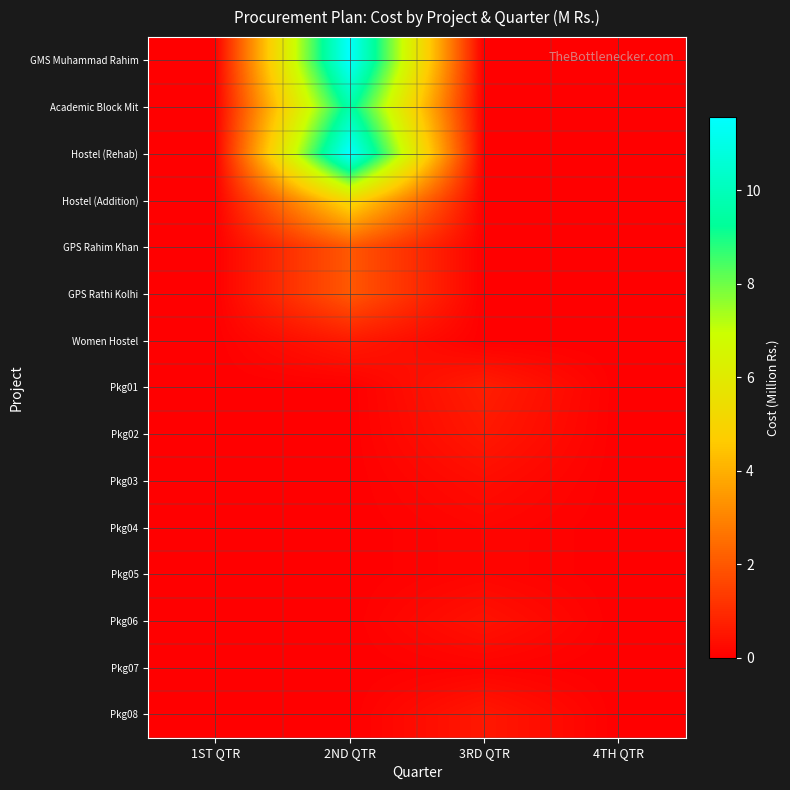

Reading left to right, what are all the values shown in this chart?

GMS Muhammad Rahim: 1ST QTR=0.0	2ND QTR=11.5	3RD QTR=0.0	4TH QTR=0.0
Academic Block Mit: 1ST QTR=0.0	2ND QTR=9.6	3RD QTR=0.0	4TH QTR=0.0
Hostel (Rehab): 1ST QTR=0.0	2ND QTR=11.6	3RD QTR=0.0	4TH QTR=0.0
Hostel (Addition): 1ST QTR=0.0	2ND QTR=5.2	3RD QTR=0.0	4TH QTR=0.0
GPS Rahim Khan: 1ST QTR=0.0	2ND QTR=2.0	3RD QTR=0.0	4TH QTR=0.0
GPS Rathi Kolhi: 1ST QTR=0.0	2ND QTR=2.0	3RD QTR=0.0	4TH QTR=0.0
Women Hostel: 1ST QTR=0.0	2ND QTR=0.6	3RD QTR=0.0	4TH QTR=0.0
Pkg01: 1ST QTR=0.0	2ND QTR=0.0	3RD QTR=0.7	4TH QTR=0.0
Pkg02: 1ST QTR=0.0	2ND QTR=0.0	3RD QTR=0.6	4TH QTR=0.0
Pkg03: 1ST QTR=0.0	2ND QTR=0.0	3RD QTR=0.3	4TH QTR=0.0
Pkg04: 1ST QTR=0.0	2ND QTR=0.0	3RD QTR=0.1	4TH QTR=0.0
Pkg05: 1ST QTR=0.0	2ND QTR=0.0	3RD QTR=0.1	4TH QTR=0.0
Pkg06: 1ST QTR=0.0	2ND QTR=0.0	3RD QTR=0.4	4TH QTR=0.0
Pkg07: 1ST QTR=0.0	2ND QTR=0.0	3RD QTR=0.1	4TH QTR=0.0
Pkg08: 1ST QTR=0.0	2ND QTR=0.0	3RD QTR=0.6	4TH QTR=0.0